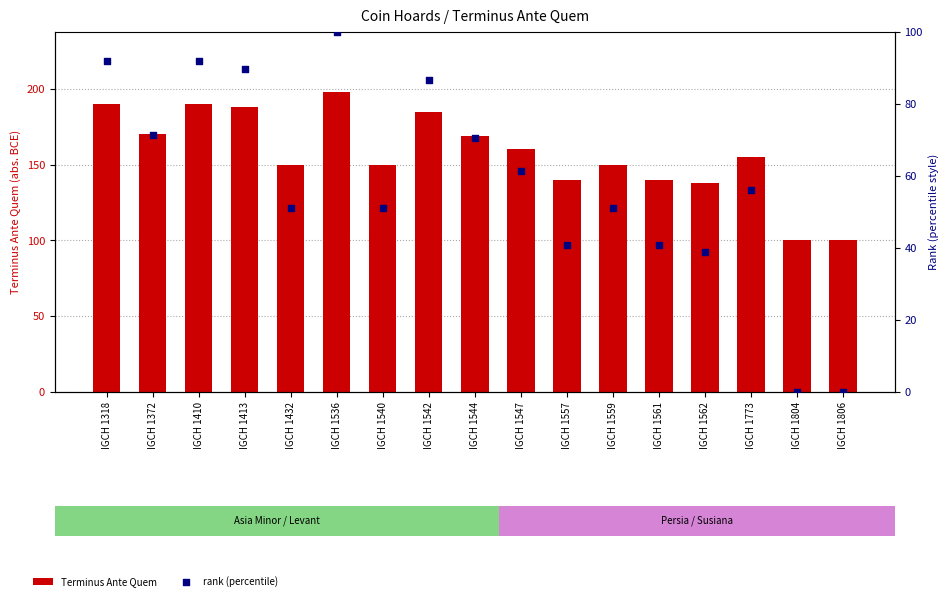

Which series has the largest Y range (max minus min)?

rank (percentile)